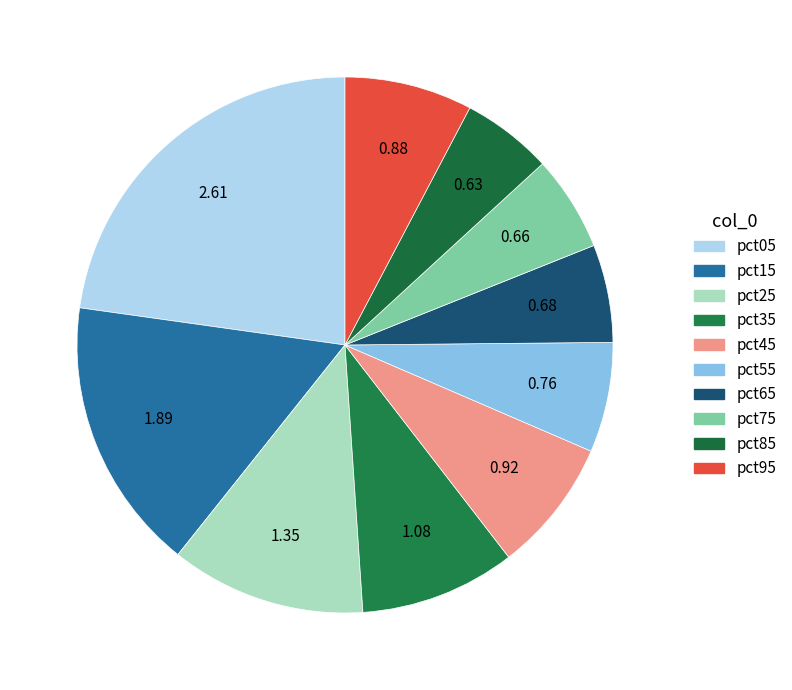

What percentage is the pct35 slice, to the nearest percent?

9%